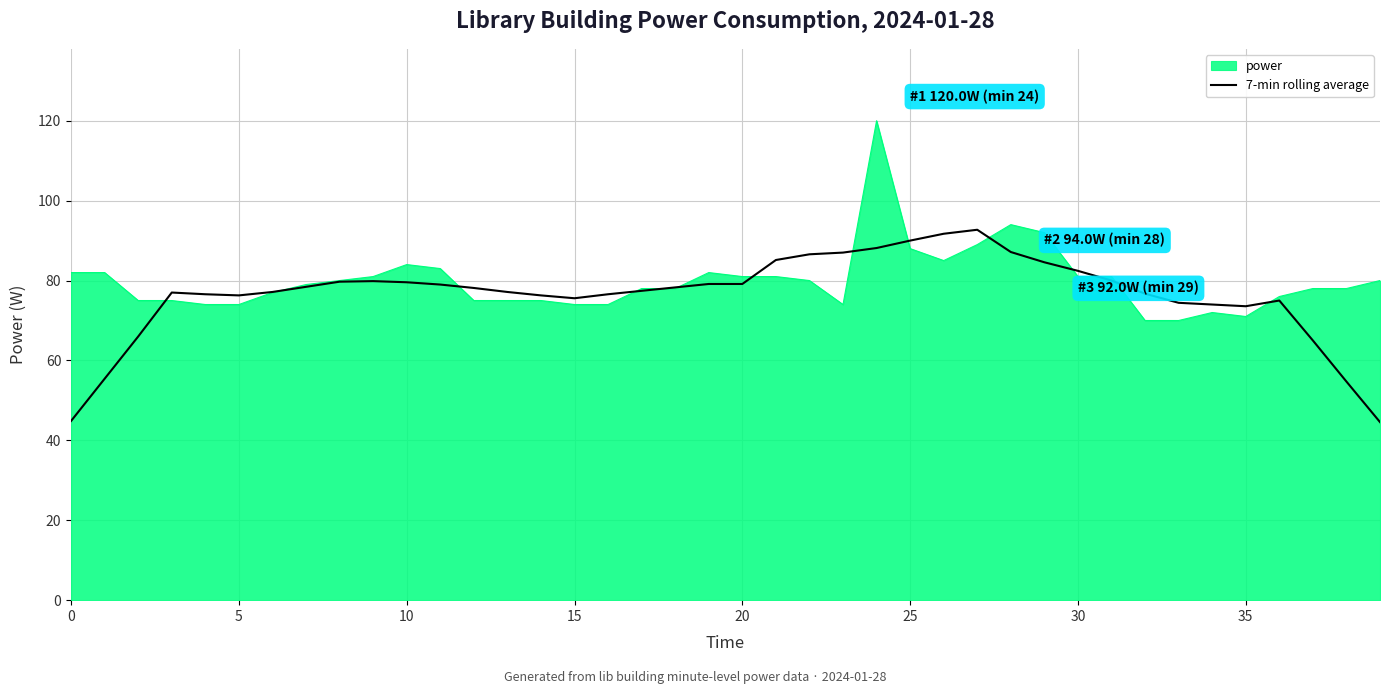

What is the minimum value for power?

70.0